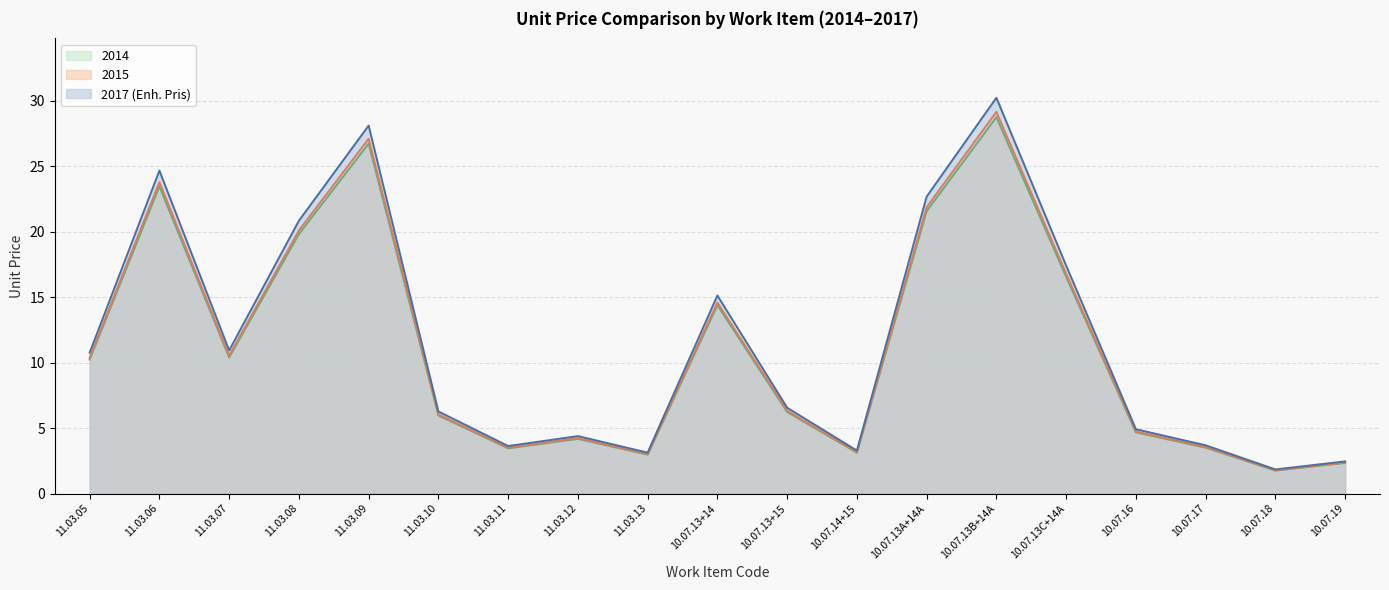

What is the sum of the 2014 values at 10.07.13C+14A and 10.07.16?

21.2